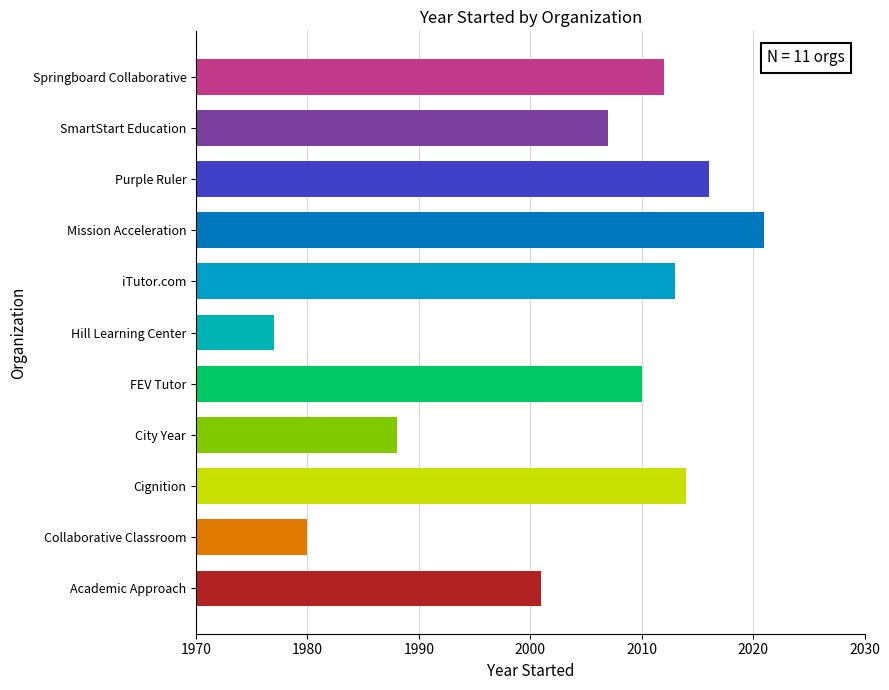

Reading bottom to top, what are all the values shown in this chart?

Academic Approach=2001	Collaborative Classroom=1980	Cignition=2014	City Year=1988	FEV Tutor=2010	Hill Learning Center=1977	iTutor.com=2013	Mission Acceleration=2021	Purple Ruler=2016	SmartStart Education=2007	Springboard Collaborative=2012